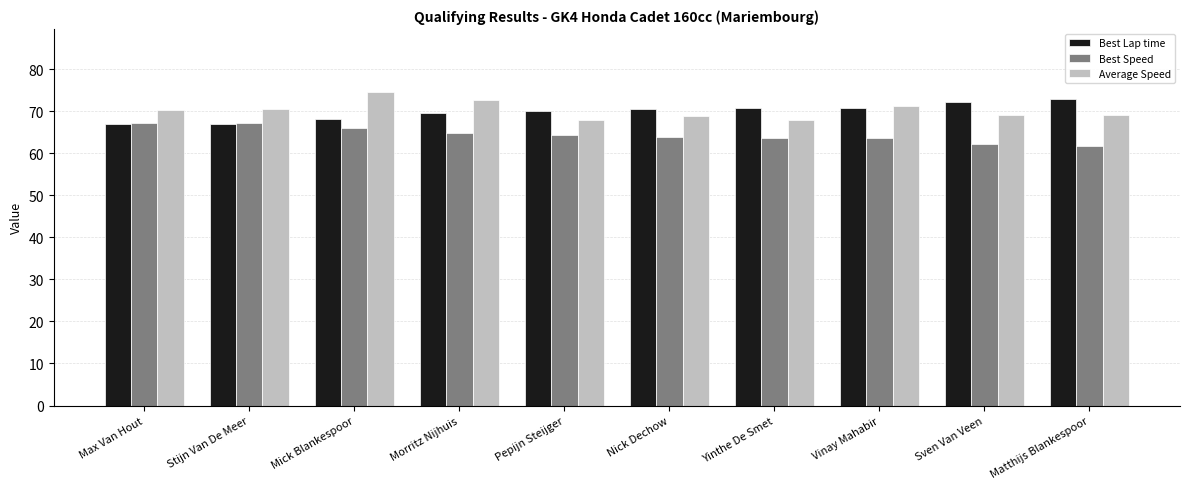

What is the spread (max minus min) of values at Yinthe De Smet?

6.9